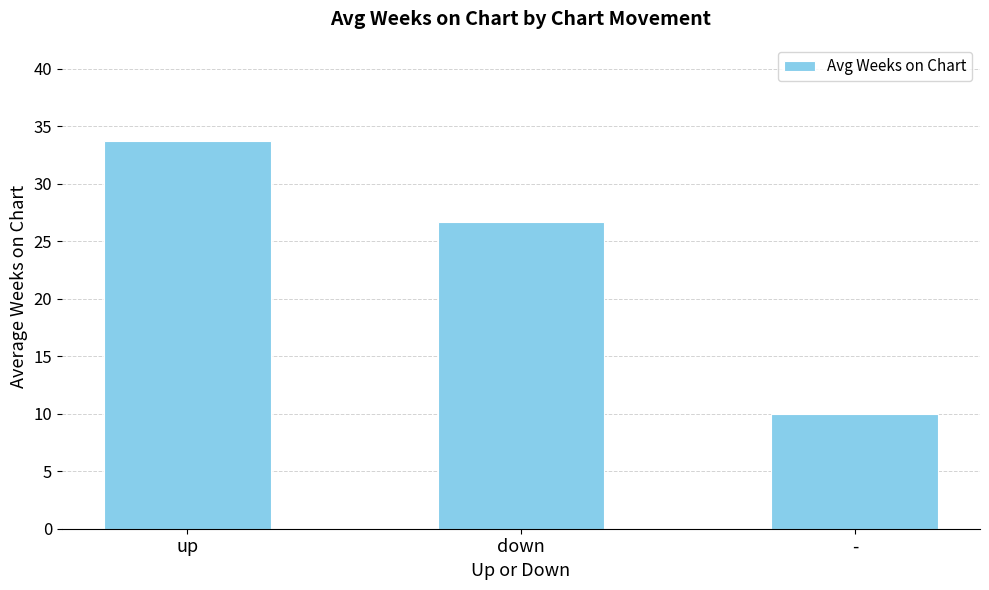

Where is the data nearest to the value 21?

down